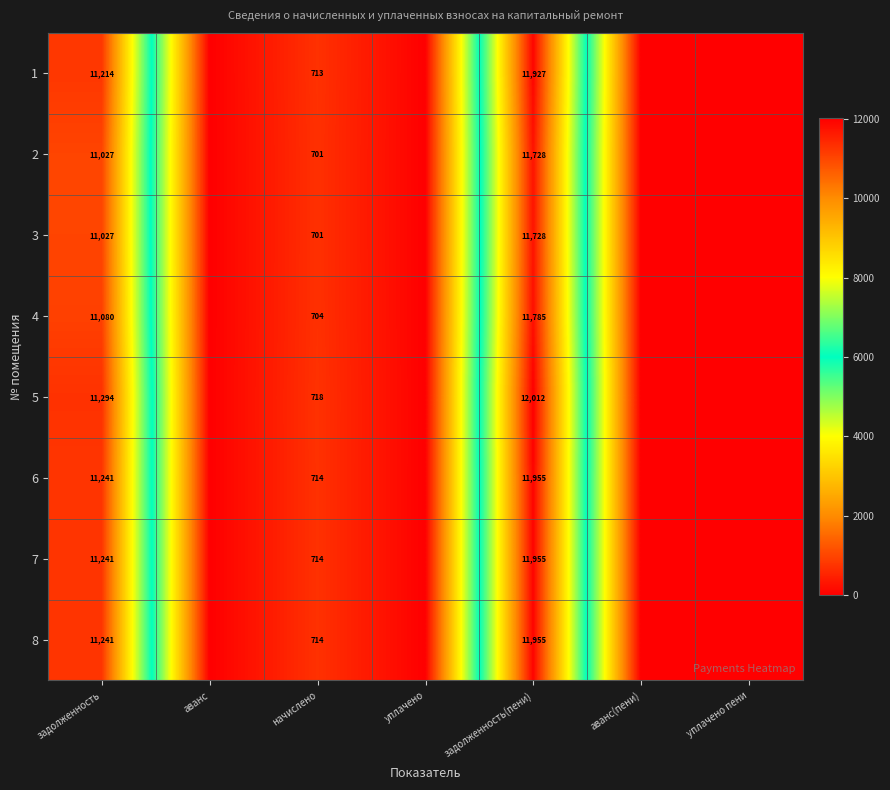

What is the difference between the 2 values at начислено and задолженность?

10326